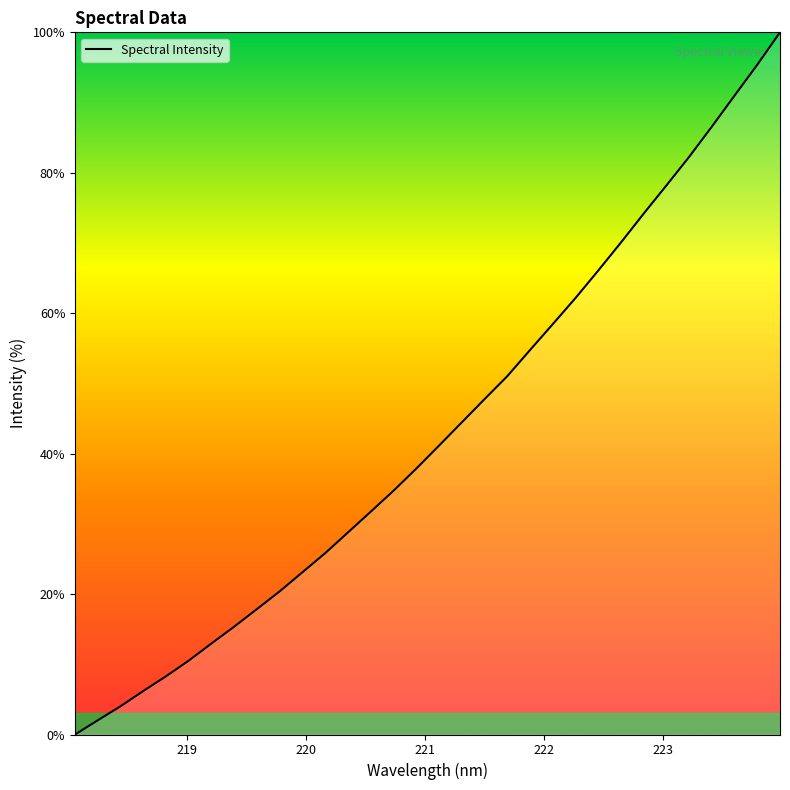

Reading right to left, extract all data points from this chart.

100.0	95.4	91.0	86.6	82.3	78.2	74.2	70.1	66.1	62.2	58.4	54.8	51.0	47.8	44.5	41.2	37.9	34.7	31.8	28.8	25.9	23.1	20.4	17.9	15.4	13.0	10.5	8.3	6.2	4.0	2.0	0.0